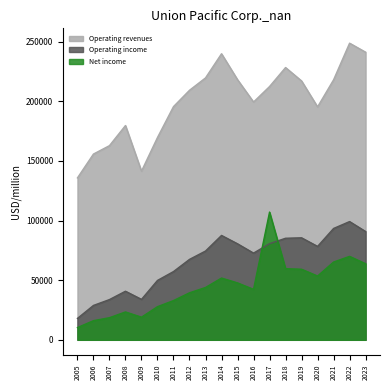

True or false: Operating income and Operating revenues intersect in this chart.

False